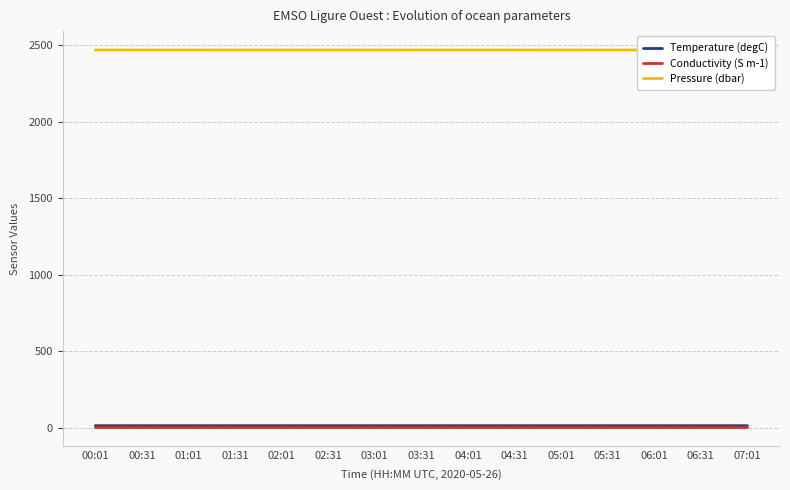

True or false: Pressure (dbar) and Conductivity (S m-1) intersect in this chart.

False